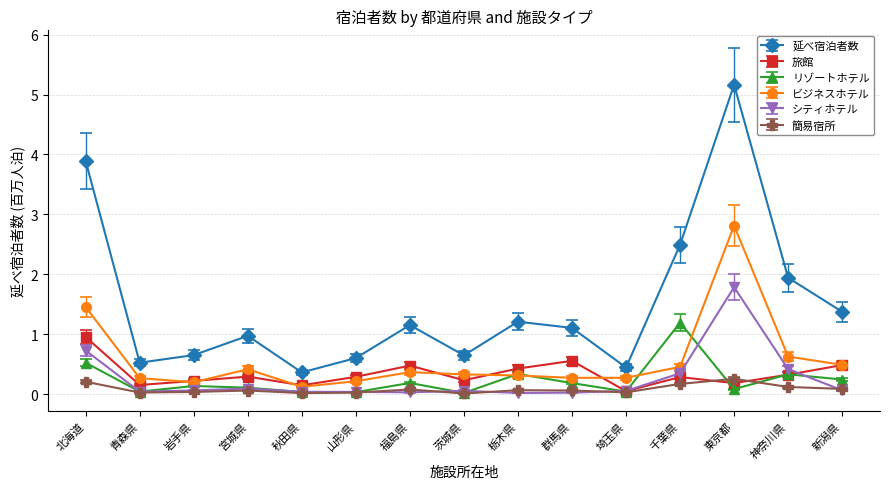

At which category does 延べ宿泊者数 reach its first local valley?

青森県